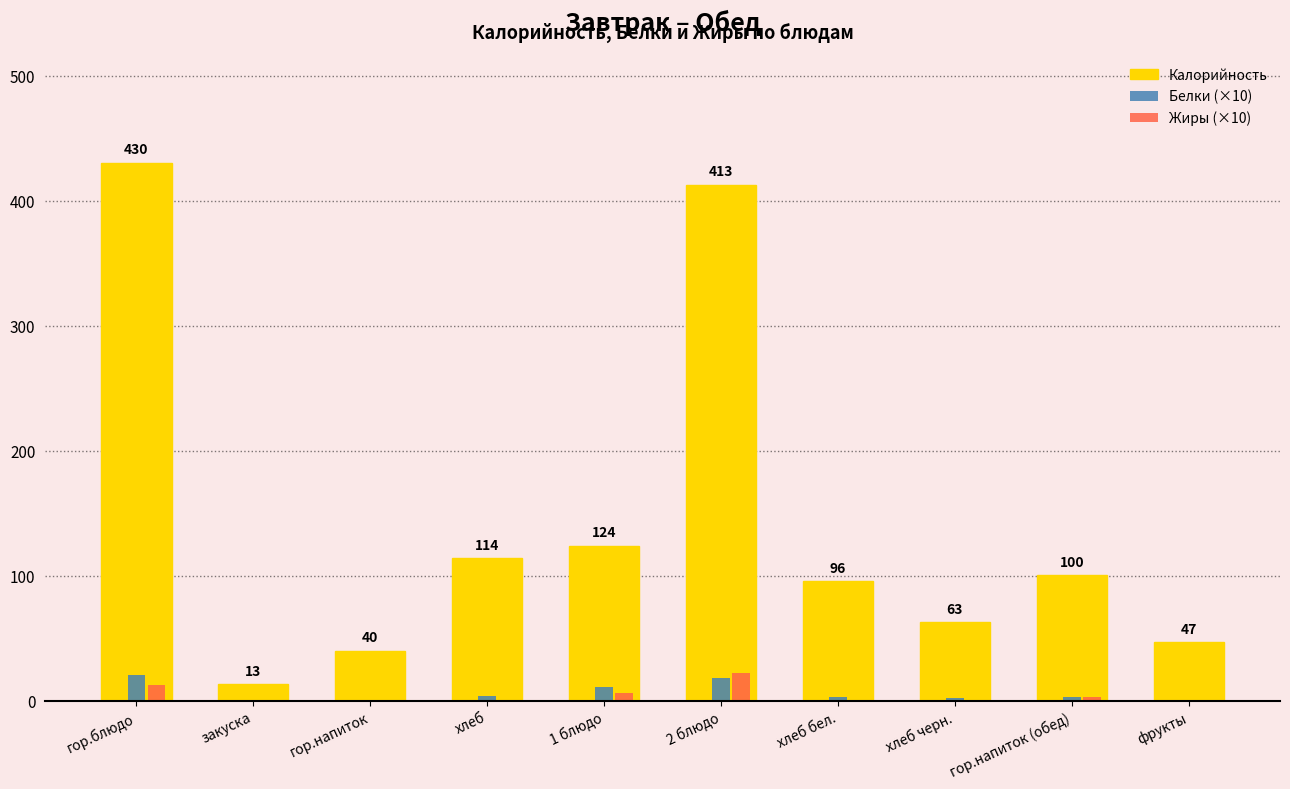

What is the sum of all Калорийность values?

1440.5